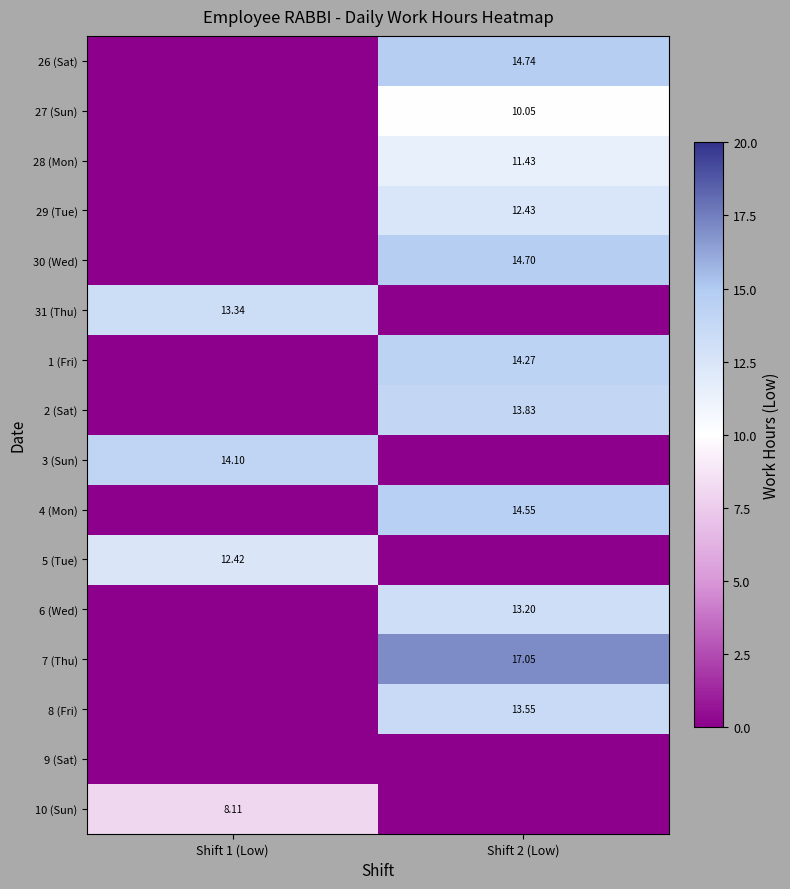

What is the total value across all series at Shift 1 (Low)?

48.0